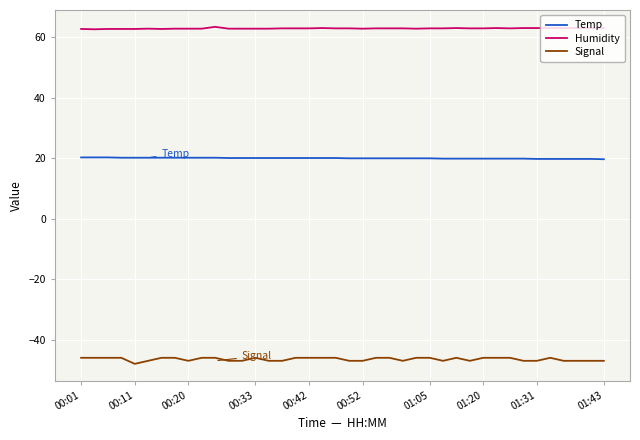

True or false: Signal and Temp intersect in this chart.

False